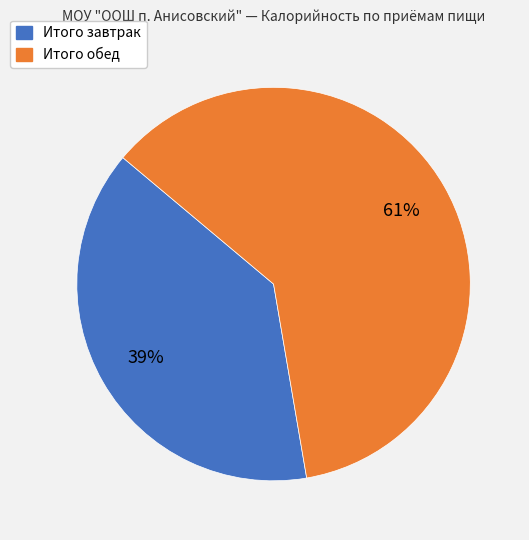

Is the sum of Итого обед and Итого завтрак greater than half?

Yes